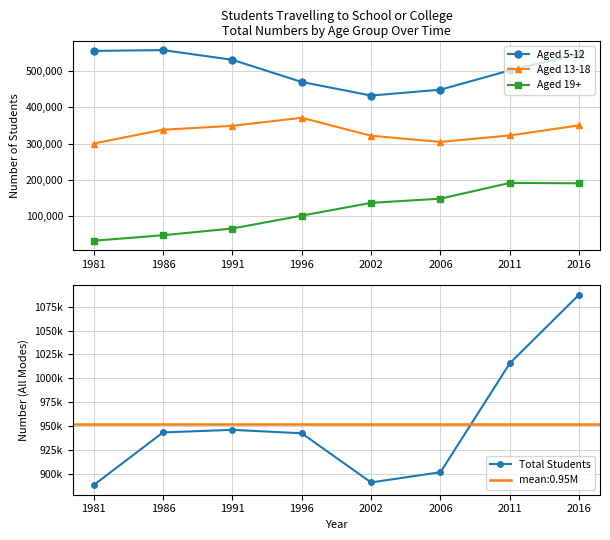

What is the difference between the maximum and minimum values in the Aged 13-18 series?

70861